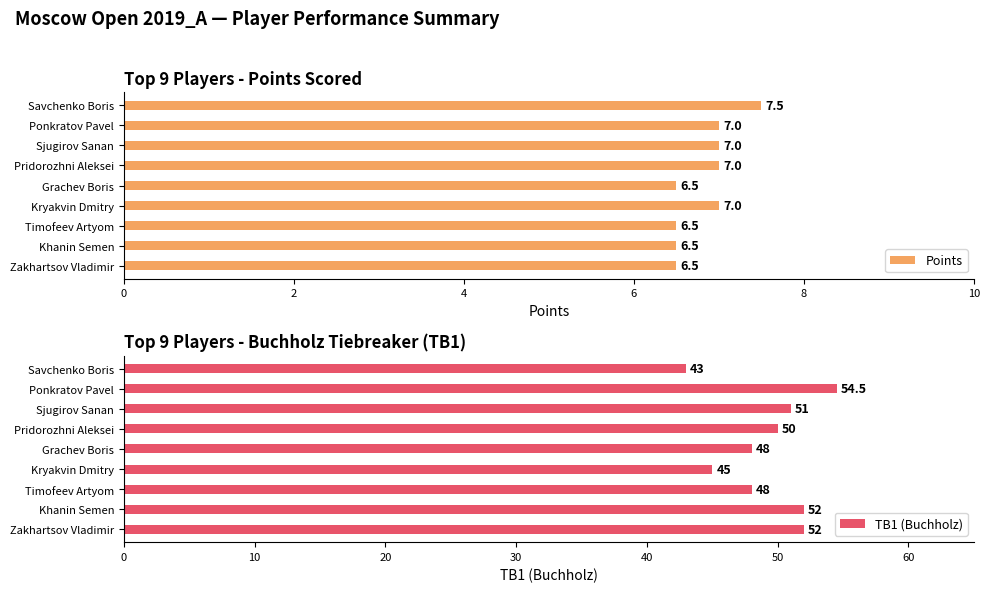

The value of Points at Kryakvin Dmitry is 10.2. True or false?

False